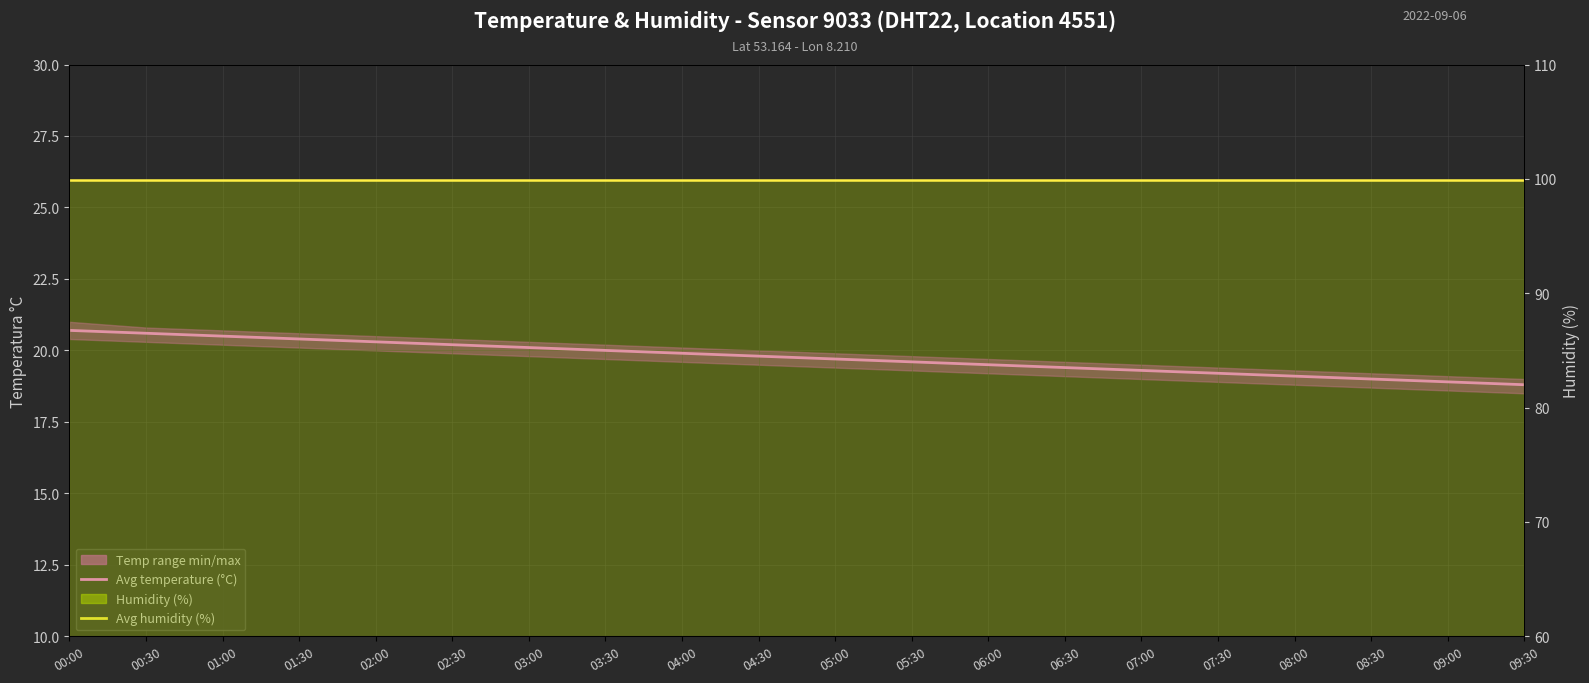

The value of Avg humidity (%) at 08:00 is 99.9. True or false?

True